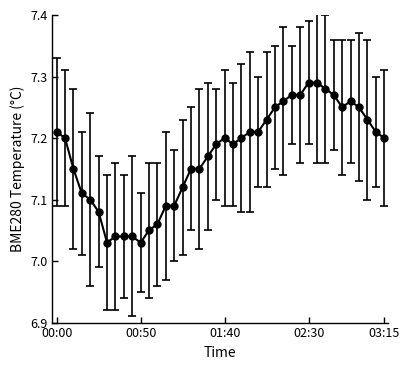

True or false: there are more than 1 points higher than both neighbors.

True